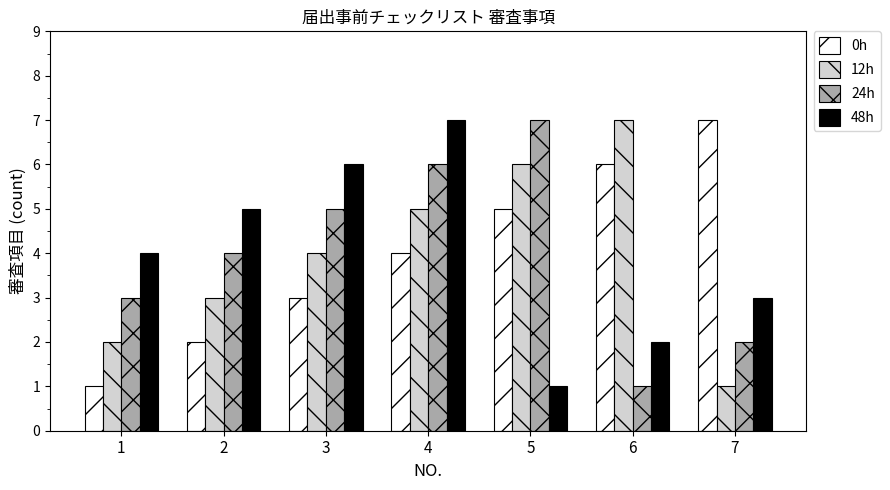

Rank the series at 6 from highest to lowest value.

12h, 0h, 48h, 24h